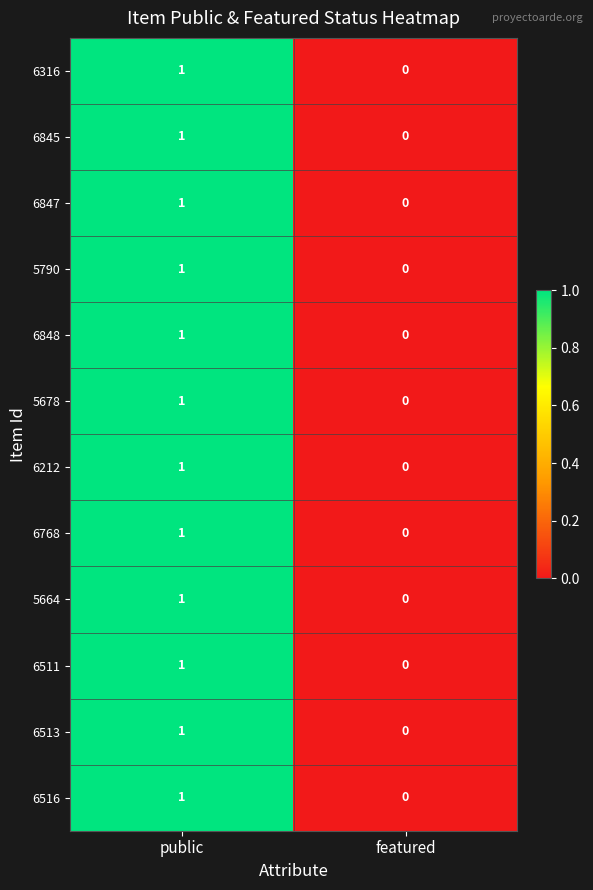

Count the number of categories in the chart.

2